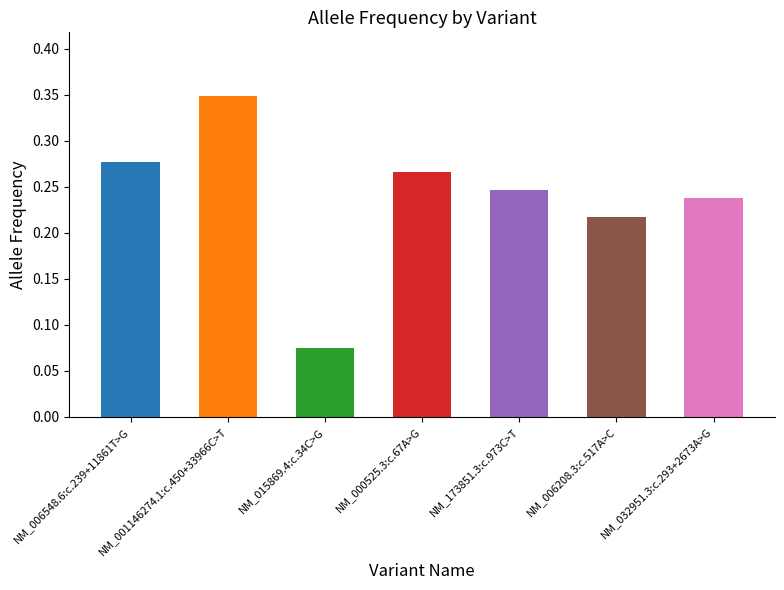

Rank the categories by value from highest to lowest.

NM_001146274.1:c.450+33966C>T, NM_006548.6:c.239+11861T>G, NM_000525.3:c.67A>G, NM_173851.3:c.973C>T, NM_032951.3:c.293+2673A>G, NM_006208.3:c.517A>C, NM_015869.4:c.34C>G